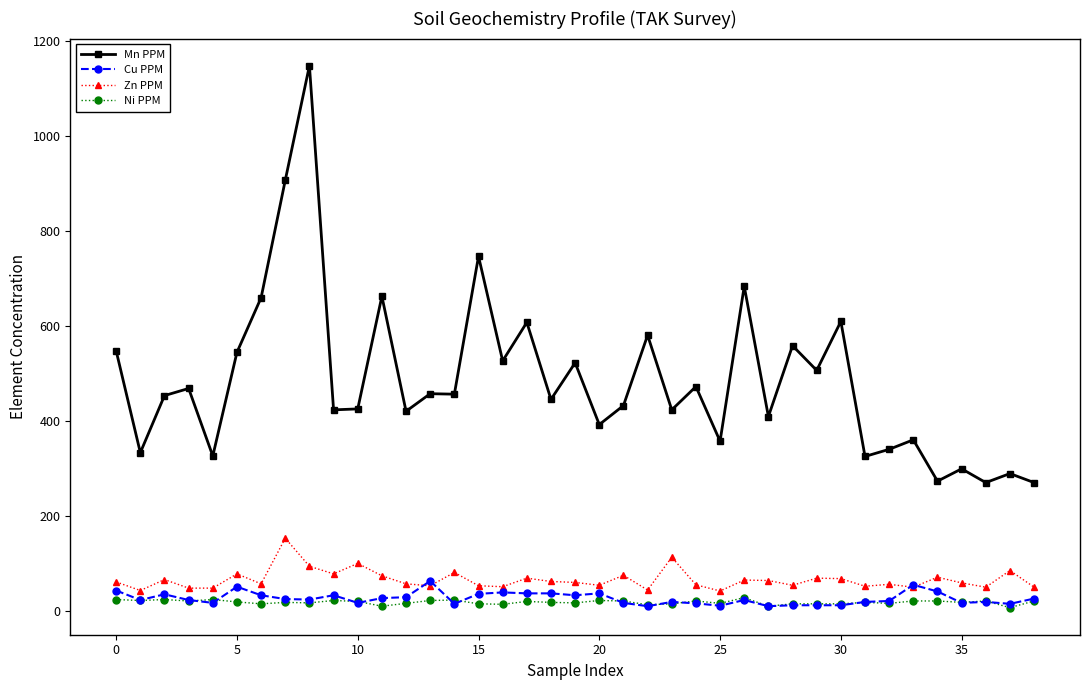

True or false: Ni PPM has more than 1 points higher than both neighbors.

True